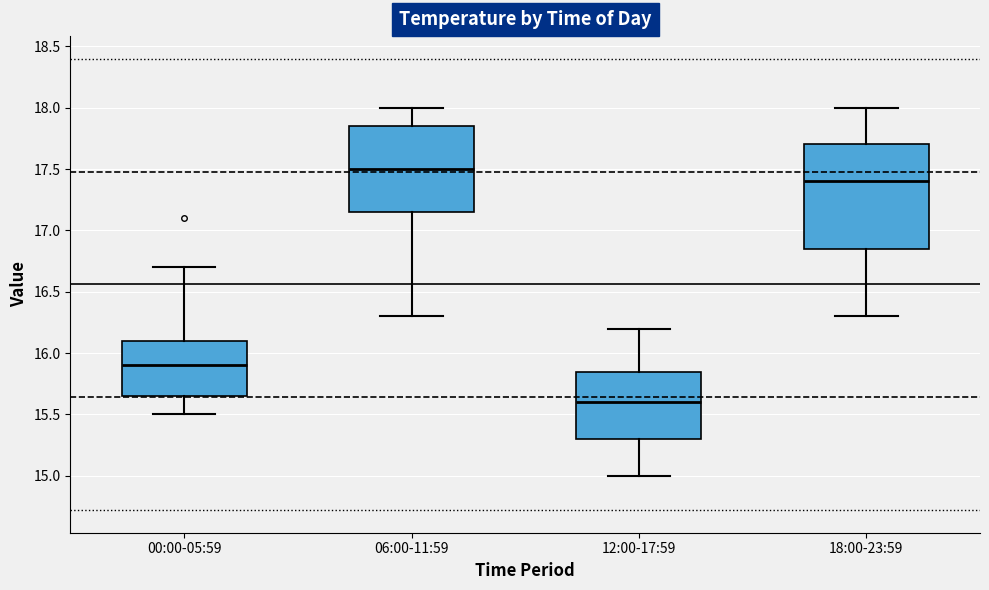

Reading left to right, read every box against the y-axis: the position of its median line, the range the box covers, and the ends of its whiskers. The values are not printed on the chart, so give them approximately, as read against the axis.

00:00-05:59: median 15.90, box 15.65 to 16.10, whiskers 15.50 to 16.70
06:00-11:59: median 17.50, box 17.15 to 17.85, whiskers 16.30 to 18.00
12:00-17:59: median 15.60, box 15.30 to 15.85, whiskers 15.00 to 16.20
18:00-23:59: median 17.40, box 16.85 to 17.70, whiskers 16.30 to 18.00